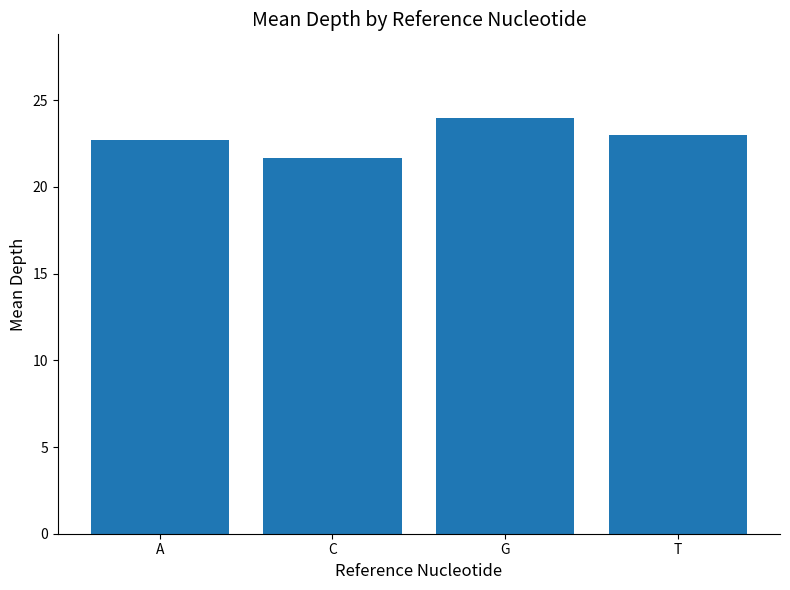

Which category has the highest value across all series?

G